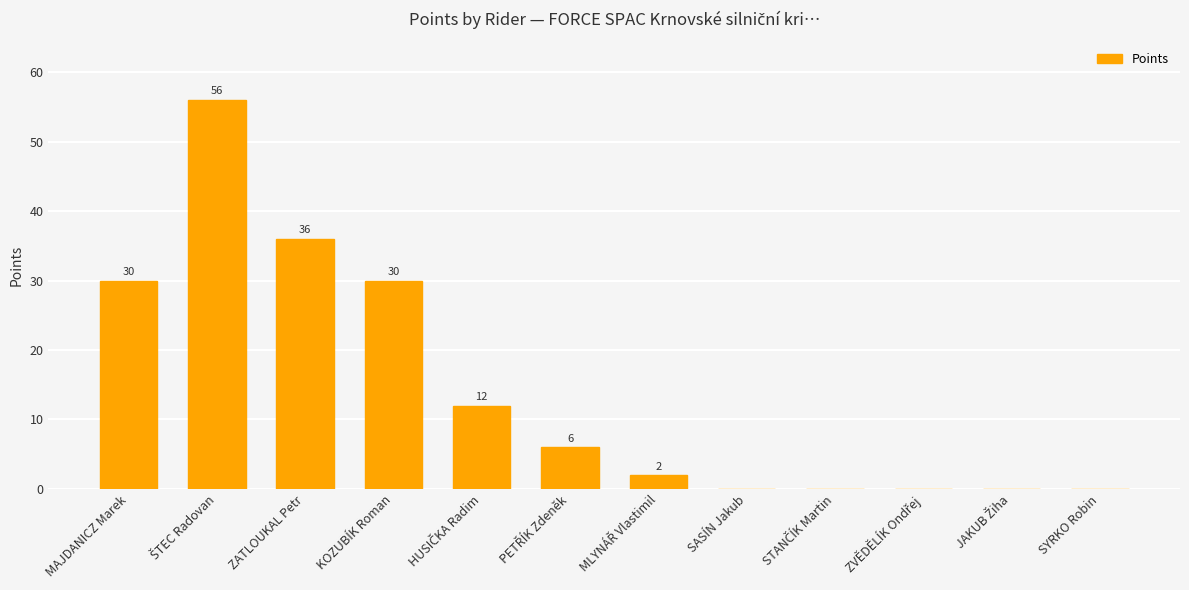

What is the approximate value at KOZUBÍK Roman?

30